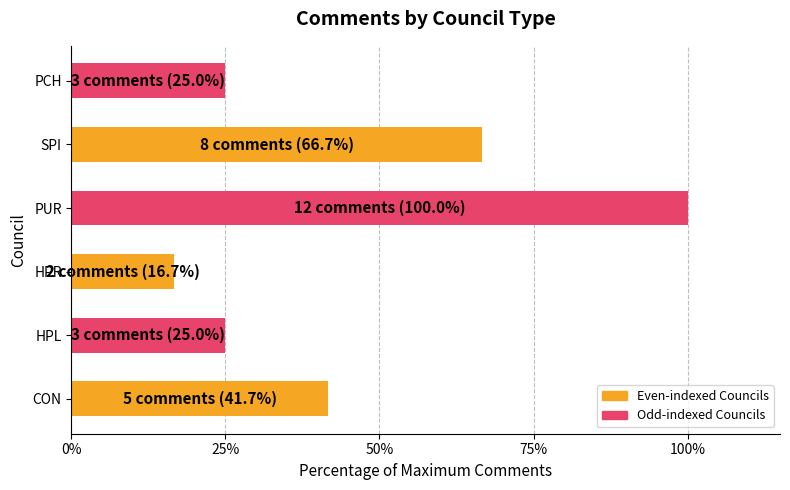

What is the difference between the maximum and minimum values?

83.3